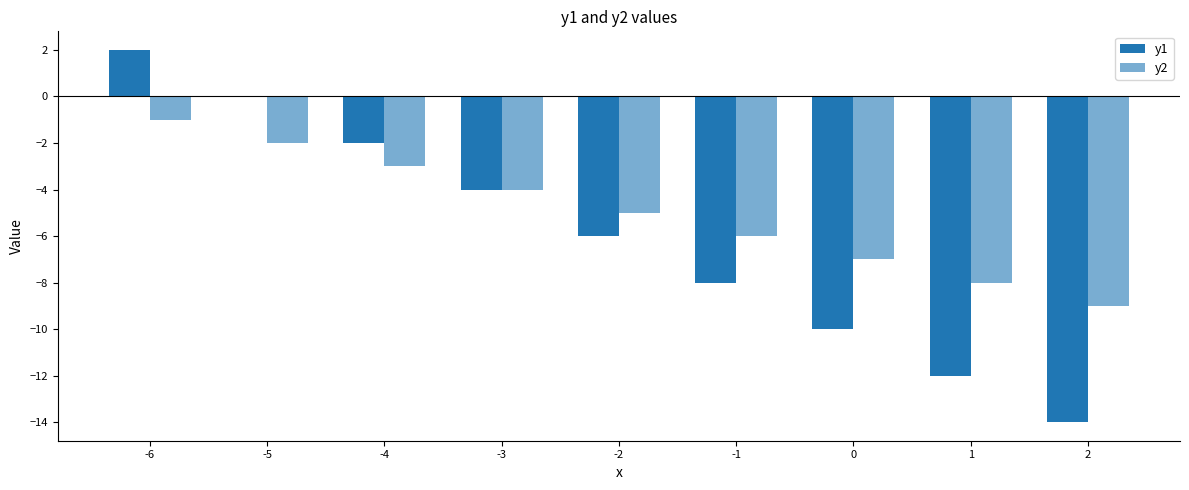

How many data points does each series have?

9